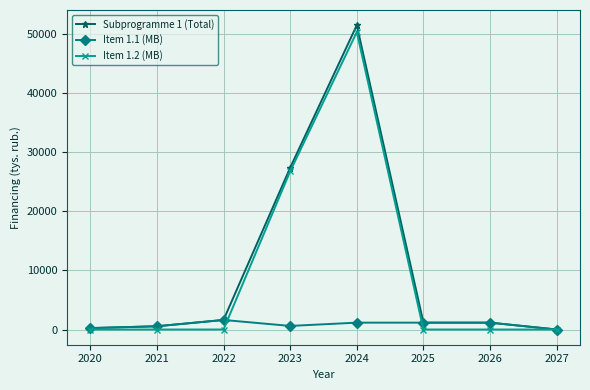

Is it true that Subprogramme 1 (Total) equals 41833.9 at 2023?

False